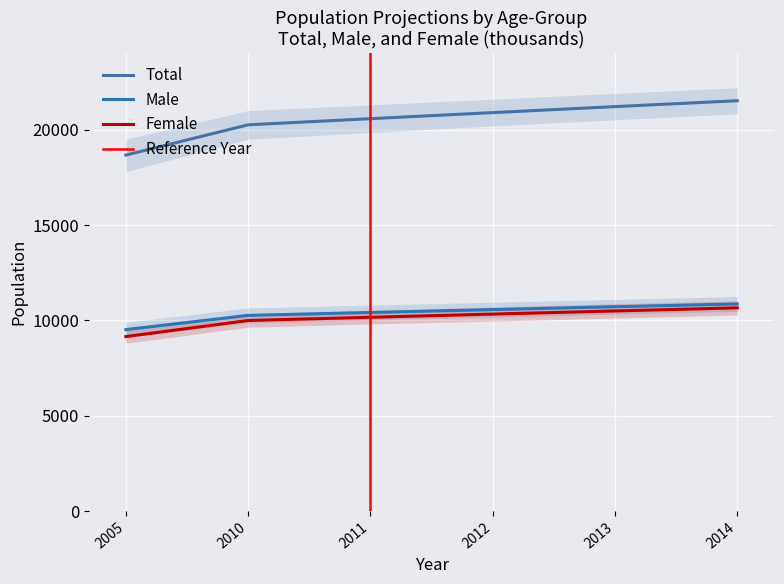

What is the difference between the Male values at 2014 and 2011?

447